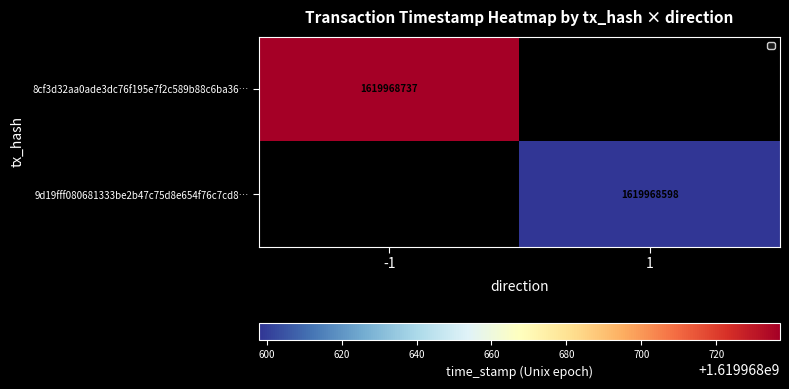

At which label is 9d19fff080681333be2b47c75d8e654f76c7cd8 closest to 1619968667?

1